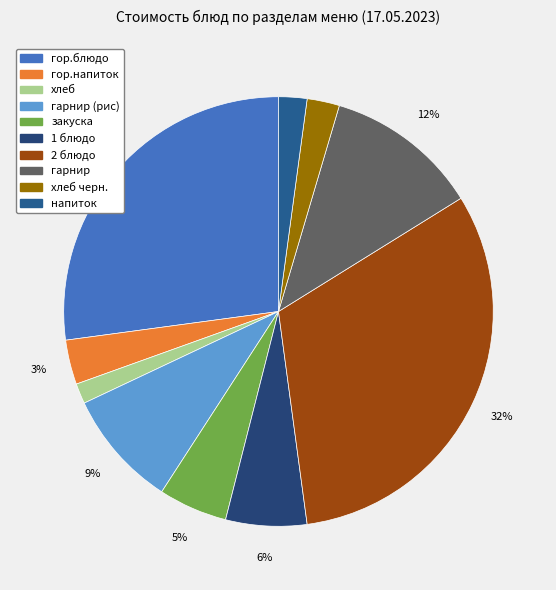

How many segments does this pie chart have?

10